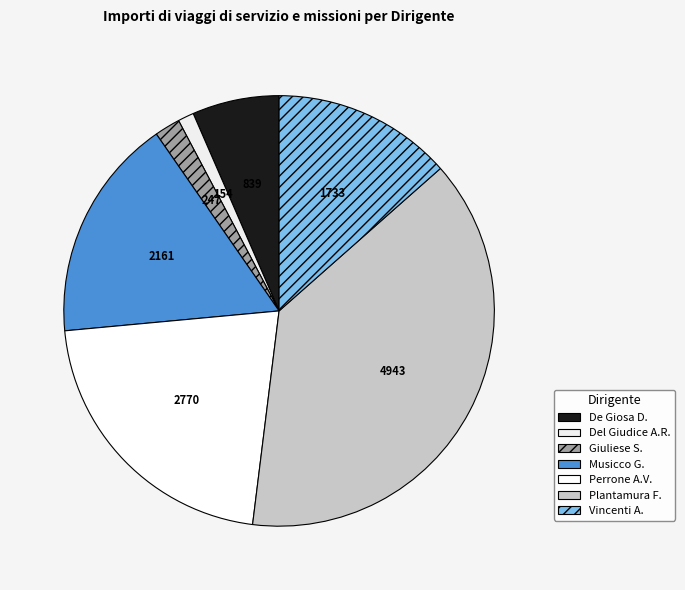

Which category has the smallest portion of the pie?

Del Giudice A.R.